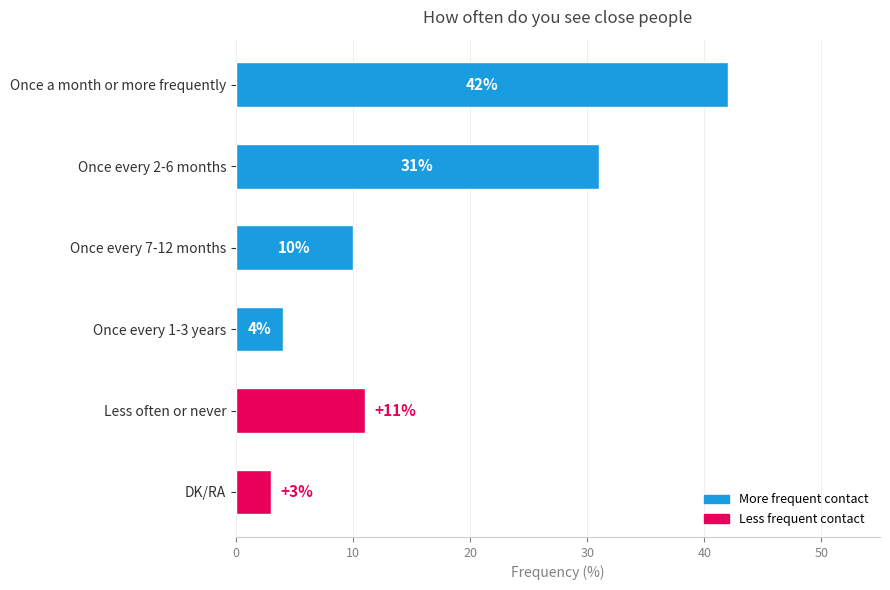

Where is the data nearest to the value 22?

Once every 2-6 months